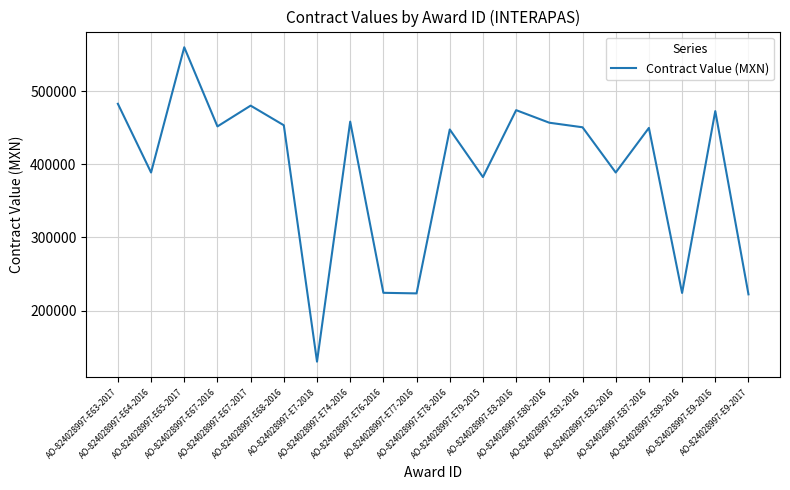

True or false: the data shows 447456.9 at AO-824028997-E78-2016.

True